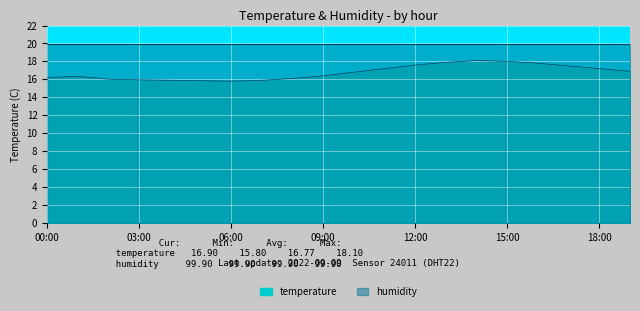

Reading left to right, transcribe all the data shown in this chart.

16.2	16.4	16.0	15.9	15.9	15.8	15.8	15.9	16.1	16.4	16.8	17.2	17.6	17.9	18.1	18.0	17.8	17.5	17.2	16.9